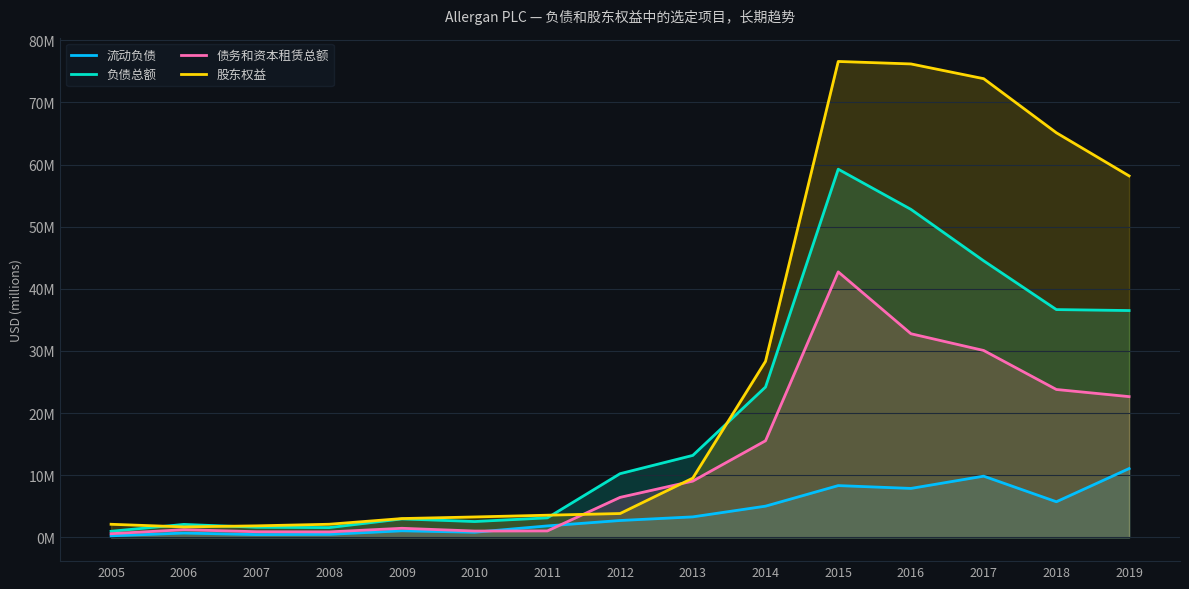

At 2018, list the series in order from smallest to largest.

流动负债, 债务和资本租赁总额, 负债总额, 股东权益